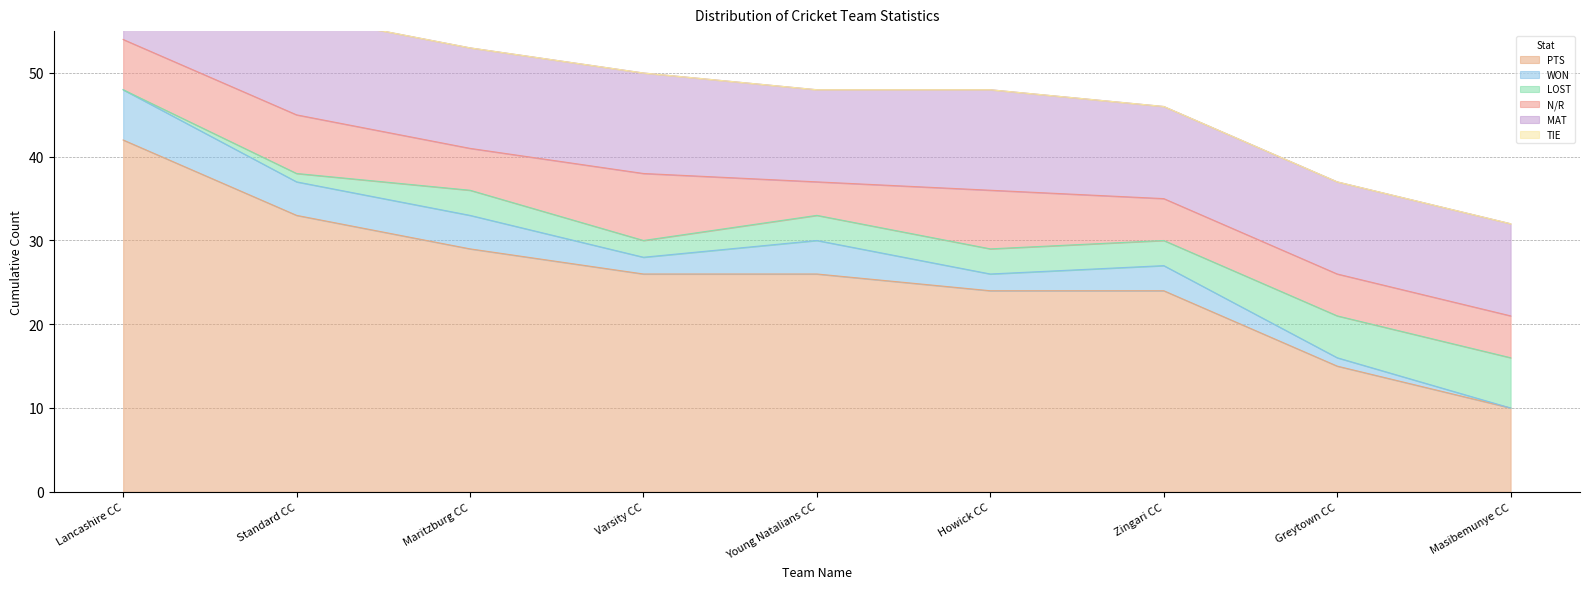

Reading left to right, extract all data points from this chart.

PTS: Lancashire CC=42	Standard CC=33	Maritzburg CC=29	Varsity CC=26	Young Natalians CC=26	Howick CC=24	Zingari CC=24	Greytown CC=15	Masibemunye CC=10
WON: Lancashire CC=6	Standard CC=4	Maritzburg CC=4	Varsity CC=2	Young Natalians CC=4	Howick CC=2	Zingari CC=3	Greytown CC=1	Masibemunye CC=0
LOST: Lancashire CC=0	Standard CC=1	Maritzburg CC=3	Varsity CC=2	Young Natalians CC=3	Howick CC=3	Zingari CC=3	Greytown CC=5	Masibemunye CC=6
N/R: Lancashire CC=6	Standard CC=7	Maritzburg CC=5	Varsity CC=8	Young Natalians CC=4	Howick CC=7	Zingari CC=5	Greytown CC=5	Masibemunye CC=5
MAT: Lancashire CC=12	Standard CC=12	Maritzburg CC=12	Varsity CC=12	Young Natalians CC=11	Howick CC=12	Zingari CC=11	Greytown CC=11	Masibemunye CC=11
TIE: Lancashire CC=0	Standard CC=0	Maritzburg CC=0	Varsity CC=0	Young Natalians CC=0	Howick CC=0	Zingari CC=0	Greytown CC=0	Masibemunye CC=0